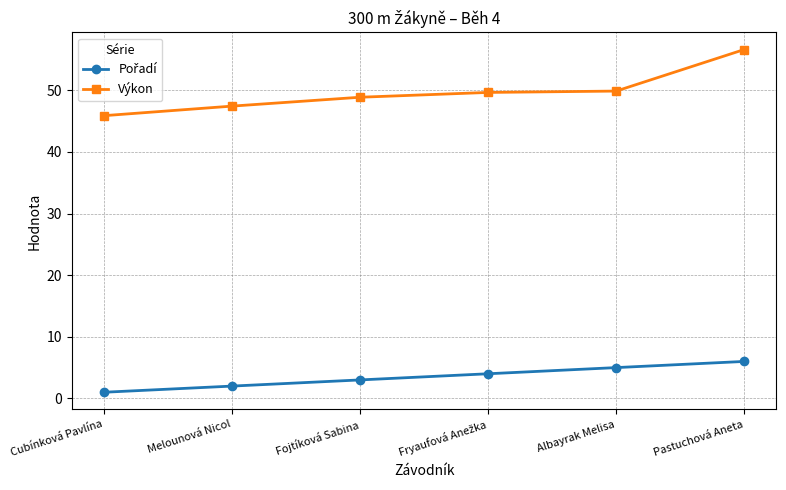

What is the difference between the highest and lowest values at Albayrak Melisa?

44.9